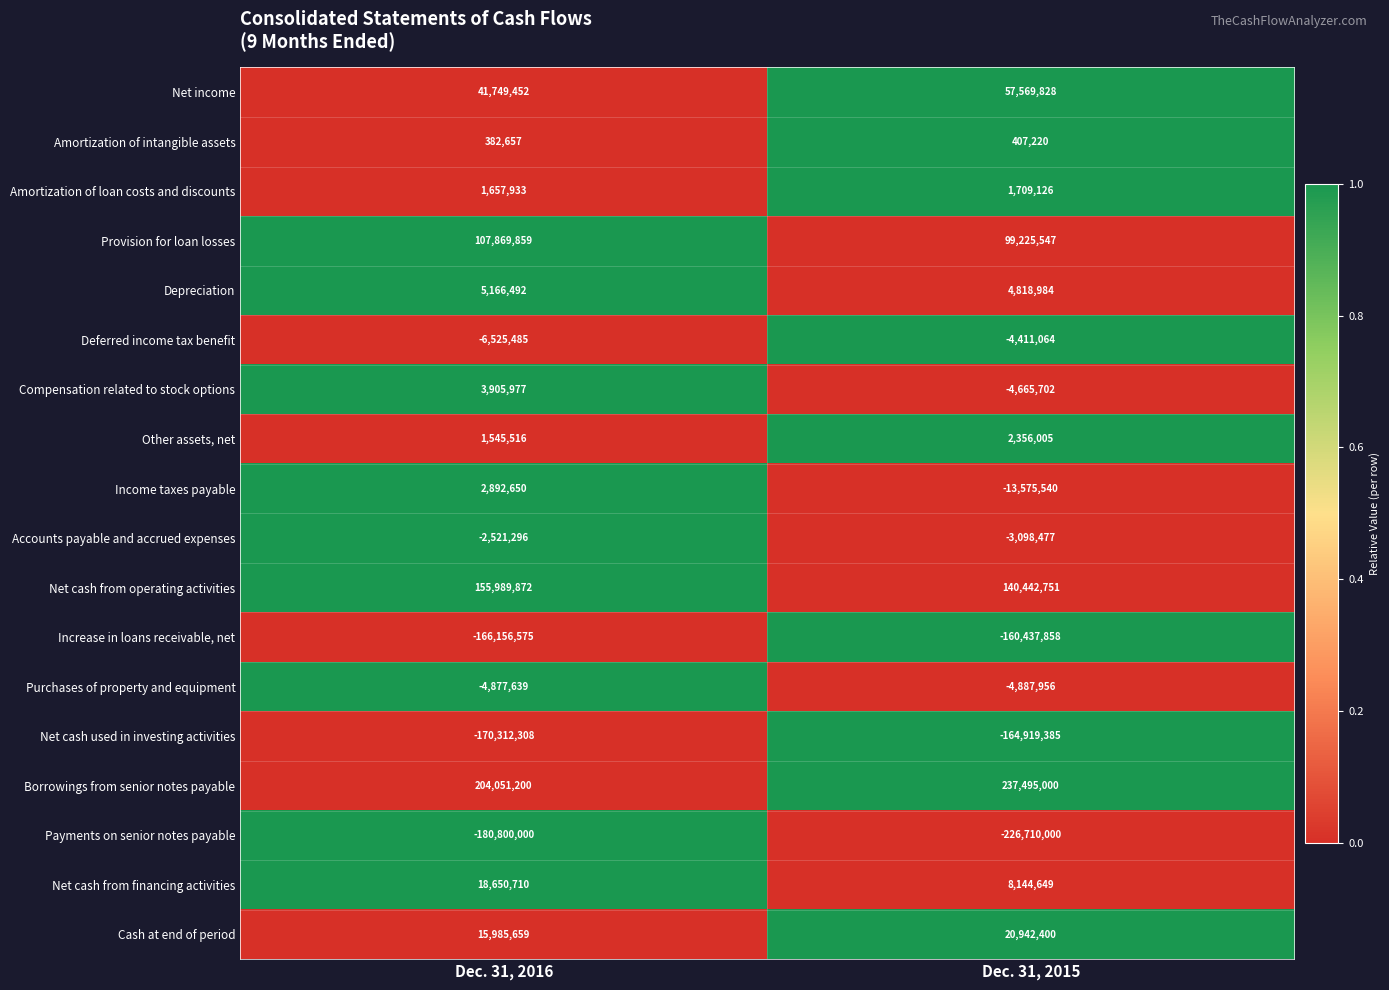

What is the approximate value of Cash at end of period at Dec. 31, 2015, to the nearest 10?

20942400